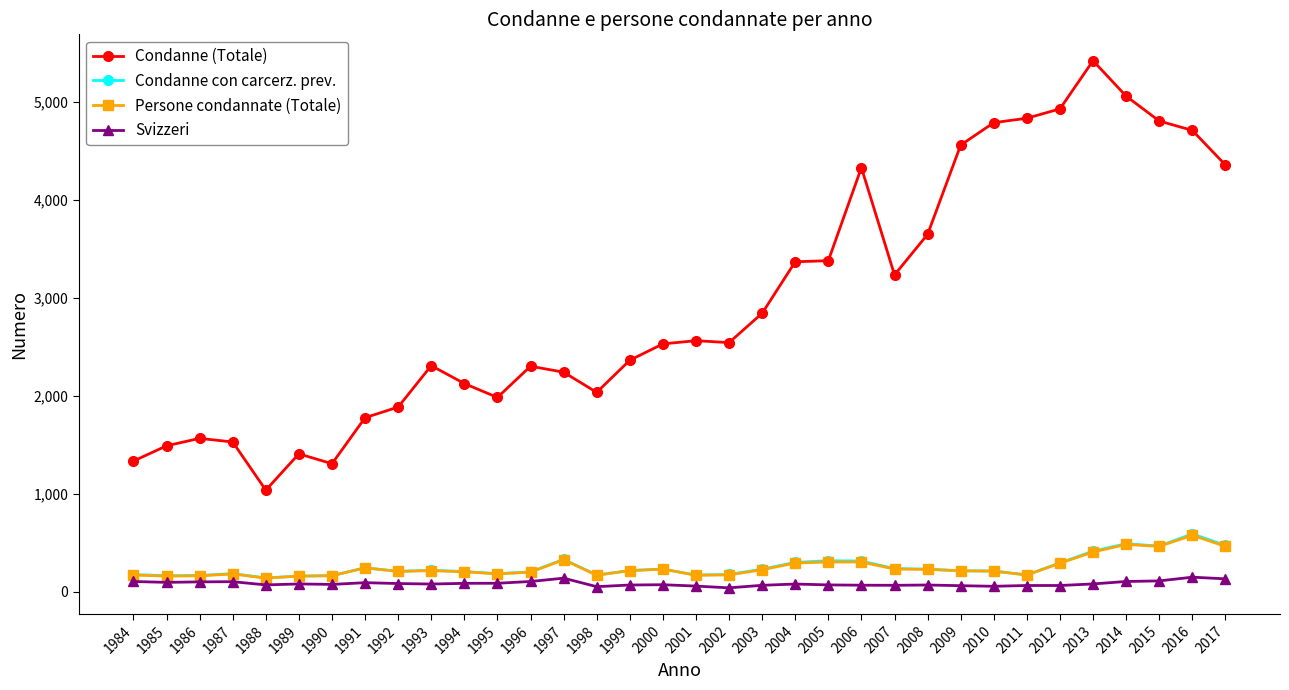

What is the sum of all Condanne con carcerz. prev. values?

8618